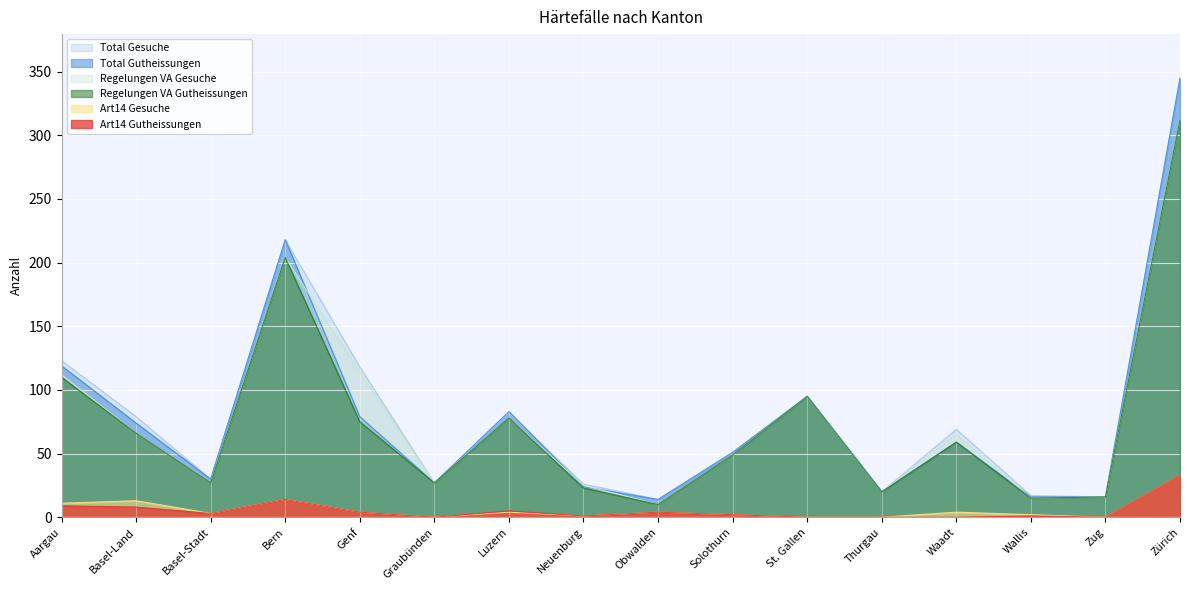

How many lines are shown in the chart?

6